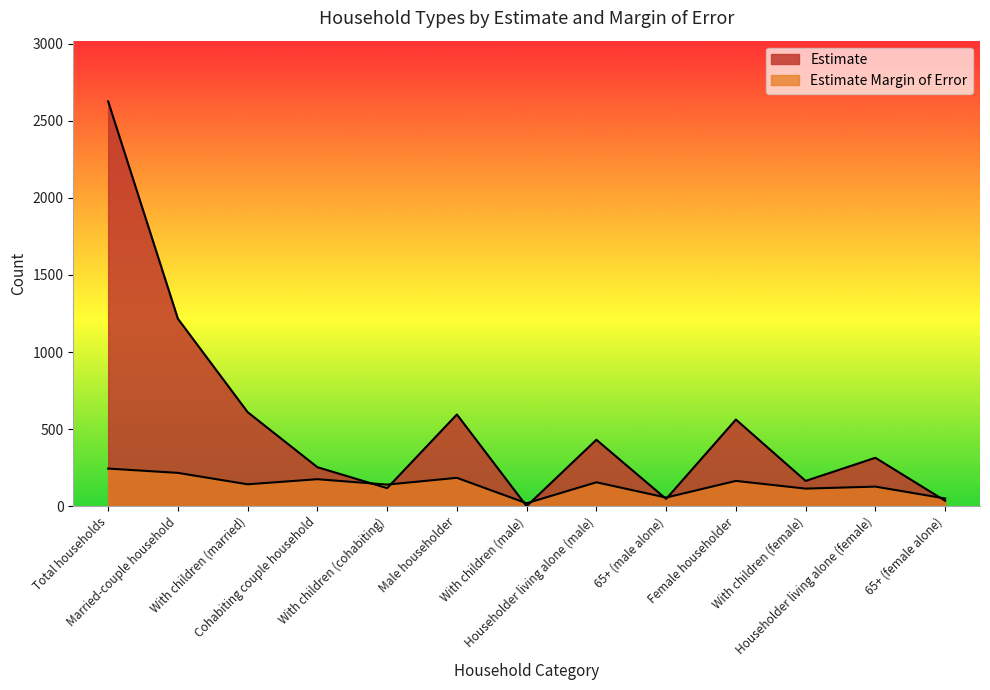

The Estimate Margin of Error series shows 164 at Female householder. True or false?

True